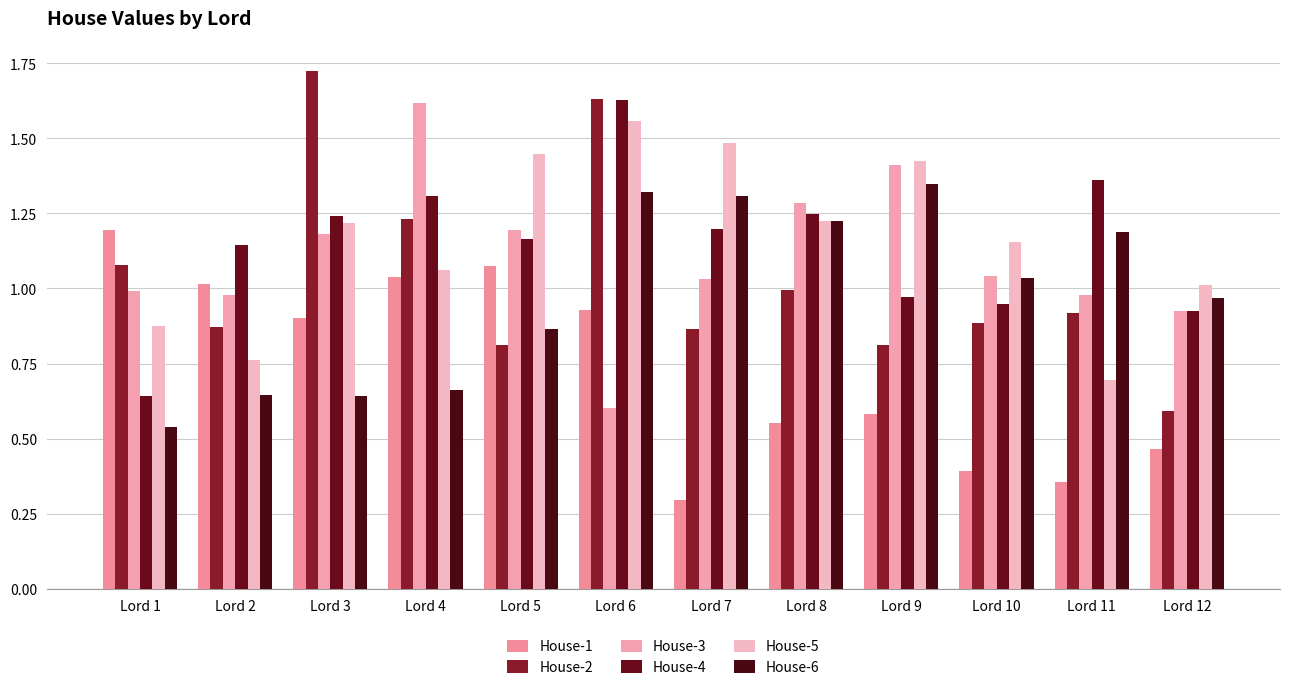

What is the total value across all series at Lord 7?

6.2